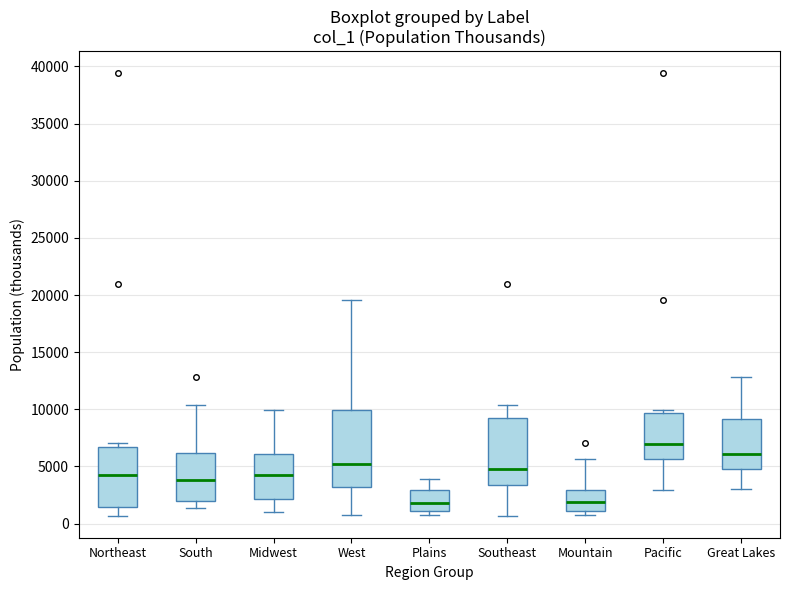

Reading left to right, read every box against the y-axis: the position of its median line, the range the box covers, and the ends of its whiskers. The values are not printed on the chart, so give them approximately, as read against the axis.

Northeast: median 4000, box 1500 to 6500, whiskers 500 to 7000
South: median 4000, box 2000 to 6000, whiskers 1500 to 10500
Midwest: median 4500, box 2000 to 6000, whiskers 1000 to 10000
West: median 5000, box 3000 to 10000, whiskers 1000 to 19500
Plains: median 2000, box 1000 to 3000, whiskers 1000 (just below the box's lower edge) to 4000
Southeast: median 5000, box 3500 to 9000, whiskers 500 to 10500
Mountain: median 2000, box 1000 to 3000, whiskers 500 to 5500
Pacific: median 7000, box 5500 to 9500, whiskers 3000 to 10000
Great Lakes: median 6000, box 4500 to 9000, whiskers 3000 to 13000